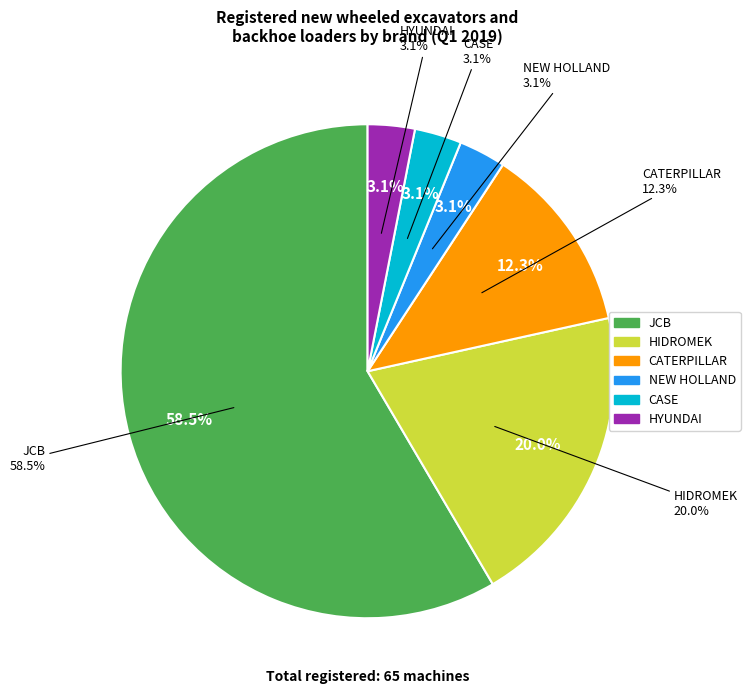

To the nearest percent, what is the difference between the largest and smallest slice percentages?

55%